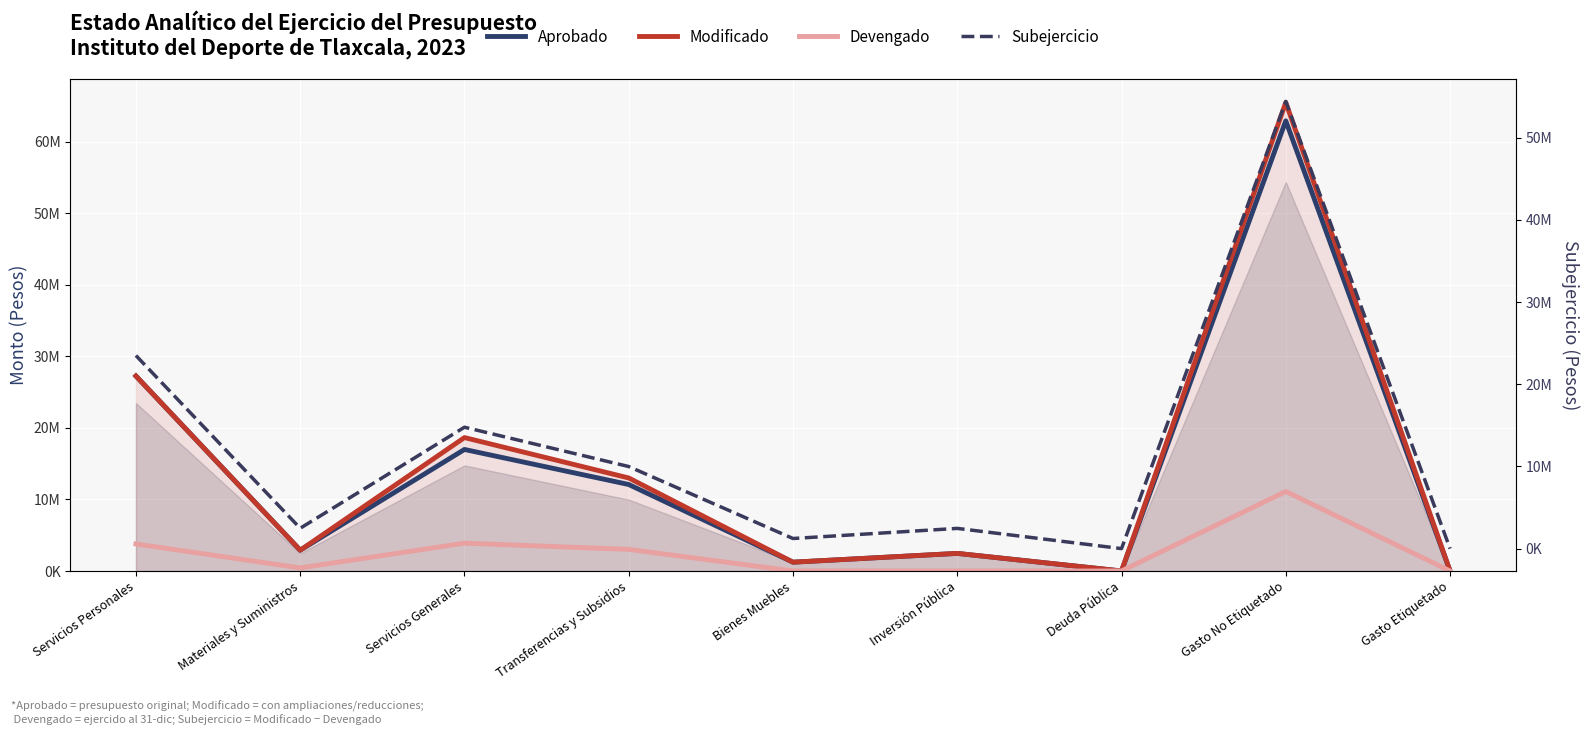

Which series has the widest spread of values?

Modificado